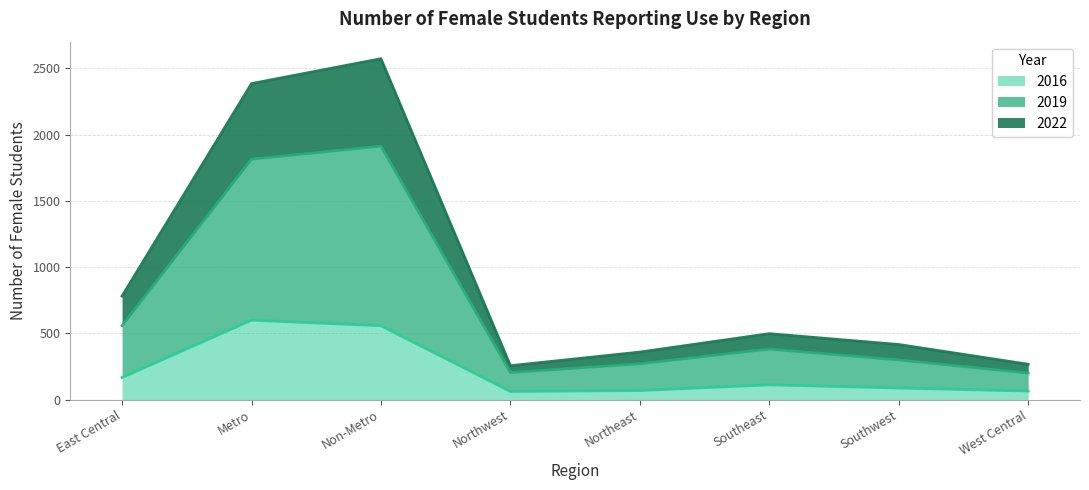

The value of 2016 at Metro is 235. True or false?

False